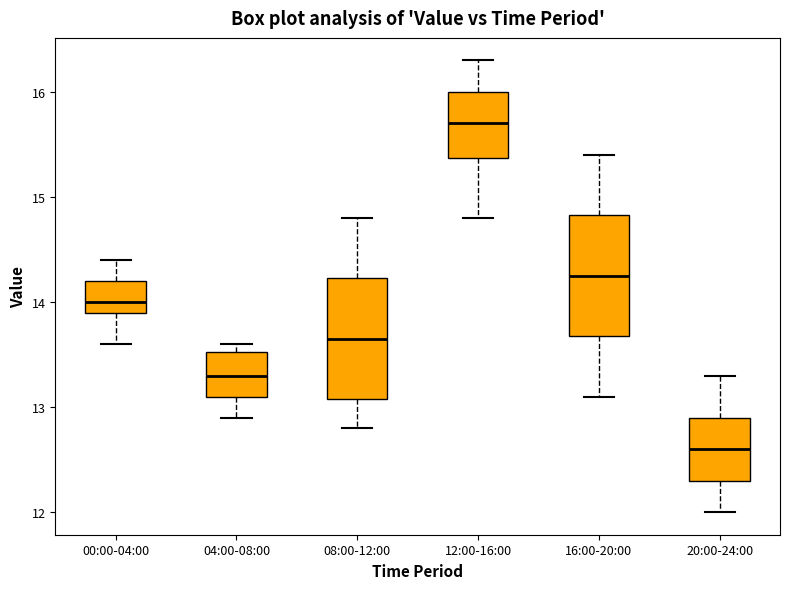

Reading left to right, transcribe this box plot: for each box, give where its median line is, the range the box spans, and where its two whiskers end, as read against the y-axis. The values are not printed on the chart, so give them approximately, as read against the axis.

00:00-04:00: median 14.0, box 13.9 to 14.2, whiskers 13.6 to 14.4
04:00-08:00: median 13.3, box 13.1 to 13.5, whiskers 12.9 to 13.6
08:00-12:00: median 13.7, box 13.1 to 14.2, whiskers 12.8 to 14.8
12:00-16:00: median 15.7, box 15.4 to 16.0, whiskers 14.8 to 16.3
16:00-20:00: median 14.3, box 13.7 to 14.8, whiskers 13.1 to 15.4
20:00-24:00: median 12.6, box 12.3 to 12.9, whiskers 12.0 to 13.3